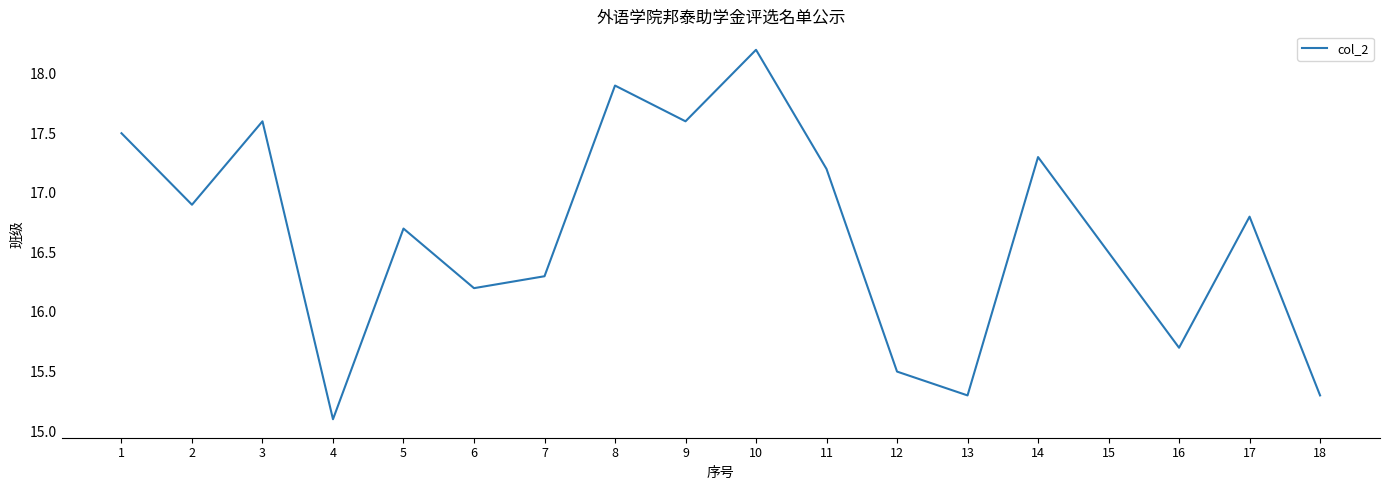

Which label corresponds to the smallest value in the chart?

4